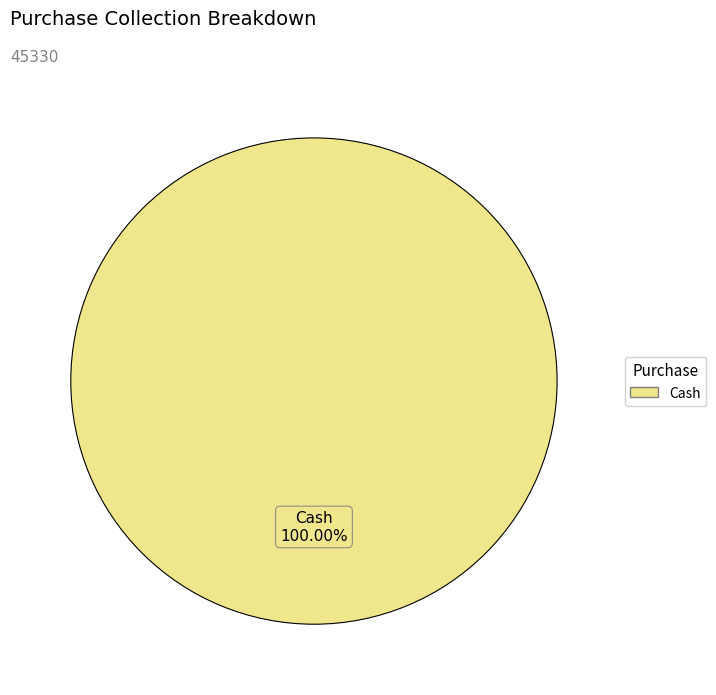

Is there a majority slice in this chart?

Yes